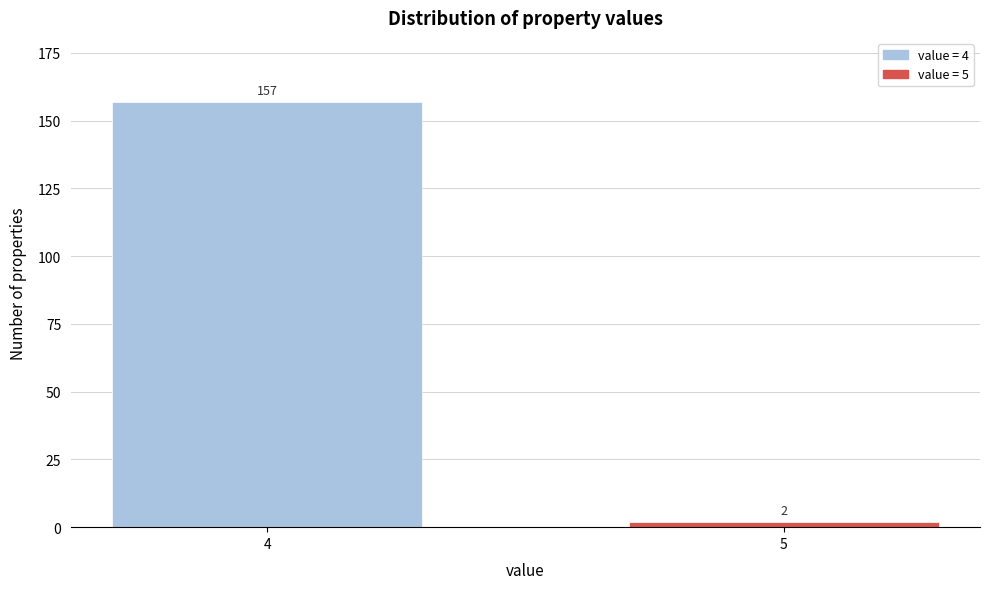

Reading left to right, list all the values displayed in this chart.

4=157	5=2